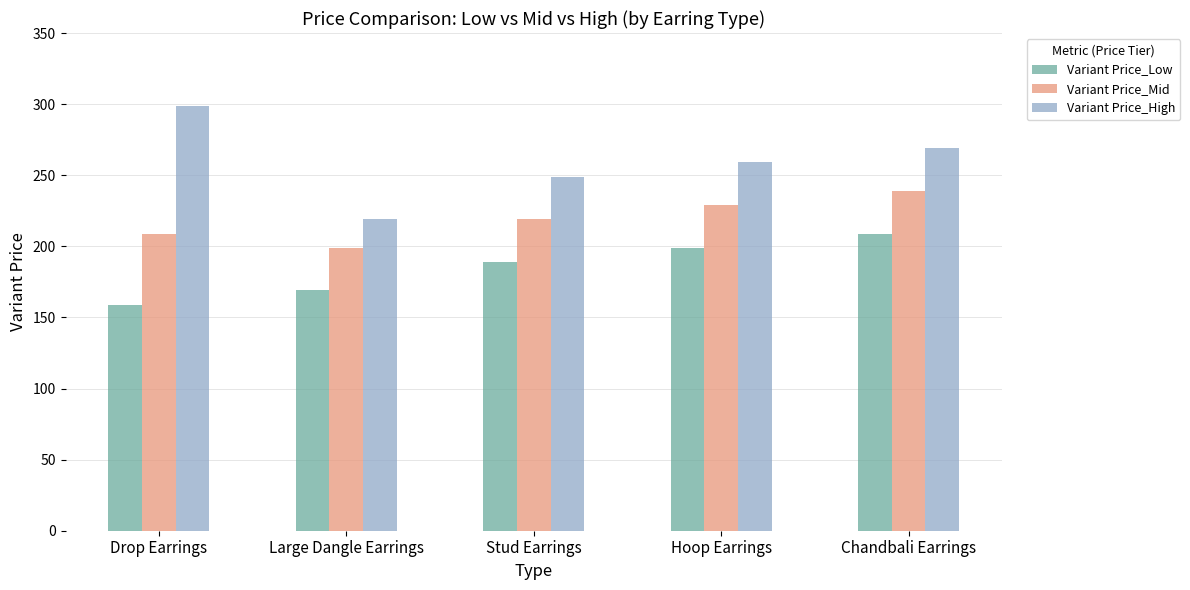

Which category has the highest value in the Variant Price_Low series?

Chandbali Earrings